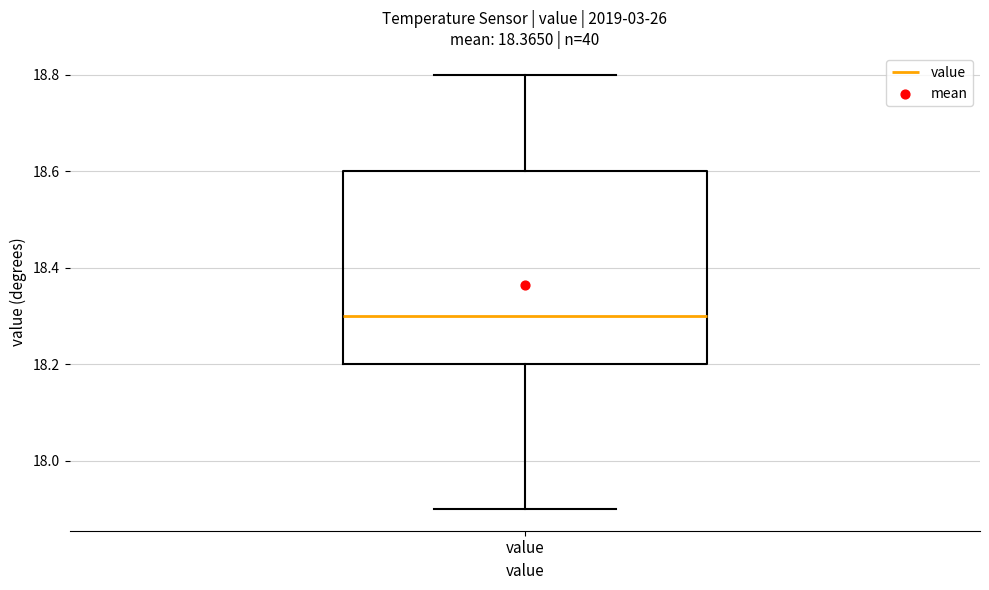

Read this box plot against the y-axis: the position of the median line, the range covered by the box, and the ends of both whiskers. The values are not printed on the chart, so give them approximately, as read against the axis.

median 18.3, box 18.2 to 18.6, whiskers 17.9 to 18.8